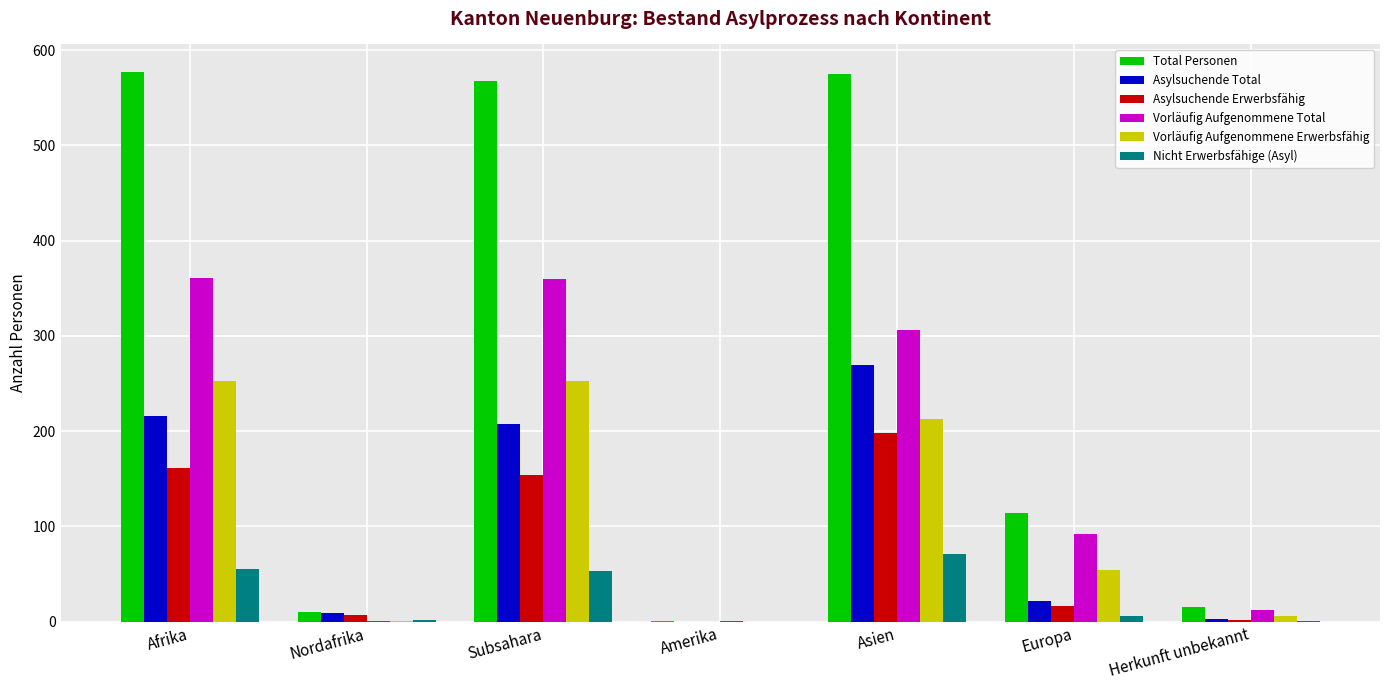

Which series has the widest spread of values?

Total Personen